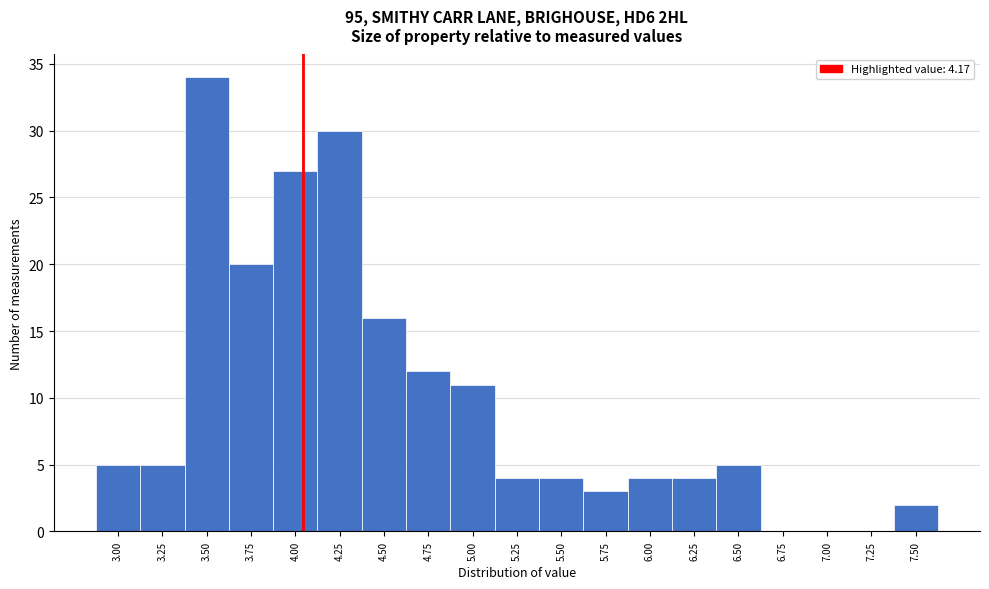

Reading right to left, what are all the values shown in this chart?

7.50=2	7.25=0	7.00=0	6.75=0	6.50=5	6.25=4	6.00=4	5.75=3	5.50=4	5.25=4	5.00=11	4.75=12	4.50=16	4.25=30	4.00=27	3.75=20	3.50=34	3.25=5	3.00=5